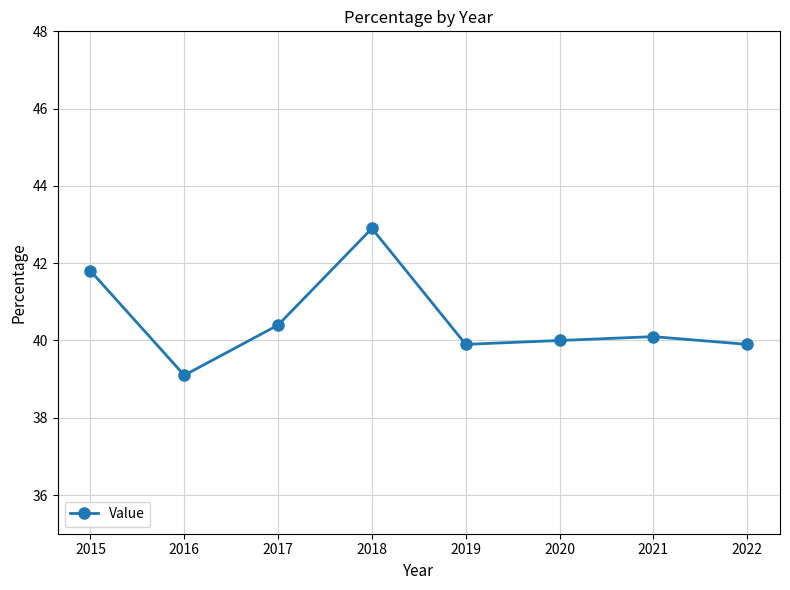

What is the maximum value shown in the chart?

42.9